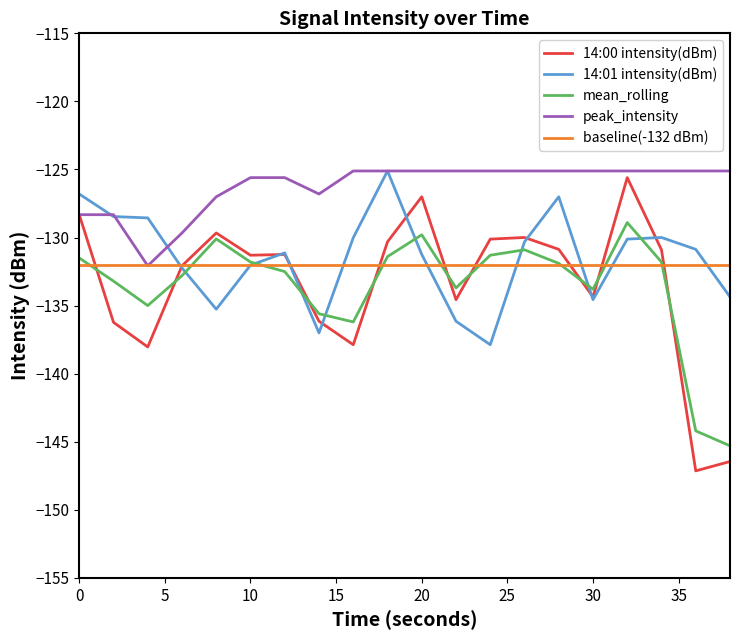

True or false: peak_intensity and mean_rolling cross at least once.

False